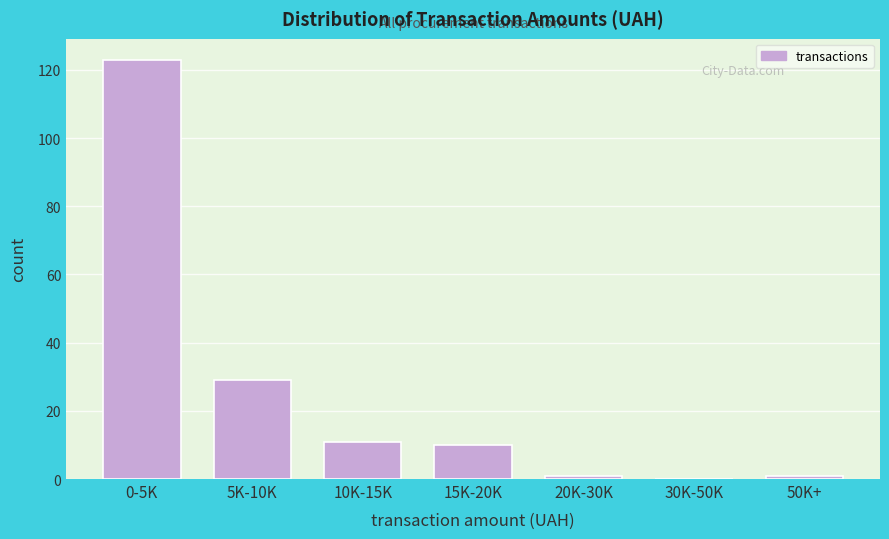

Reading left to right, what are all the values shown in this chart?

0-5K=123	5K-10K=29	10K-15K=11	15K-20K=10	20K-30K=1	30K-50K=0	50K+=1